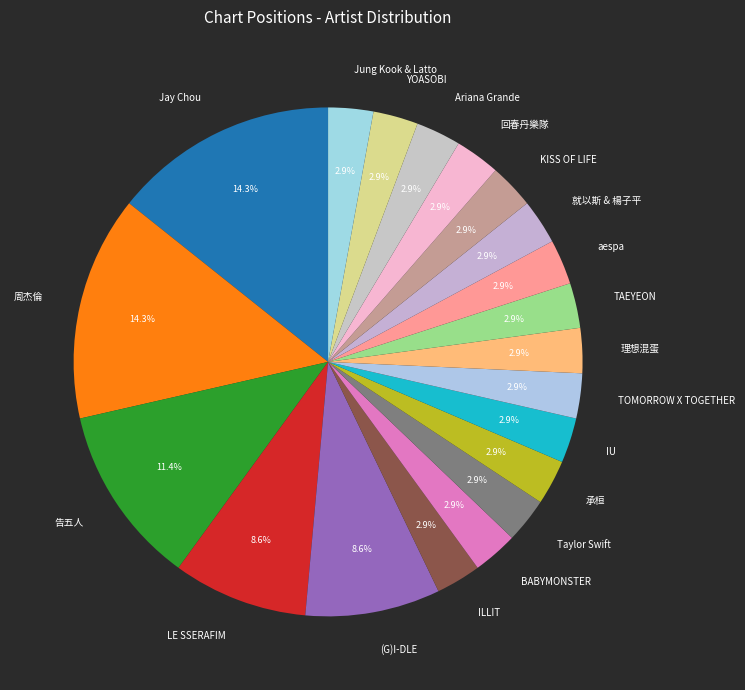

Do LE SSERAFIM and Taylor Swift together represent more than half of the pie?

No